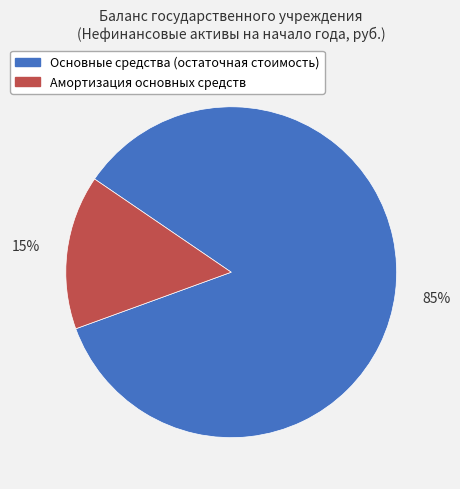

What is the majority slice?

Основные средства (остаточная стоимость)